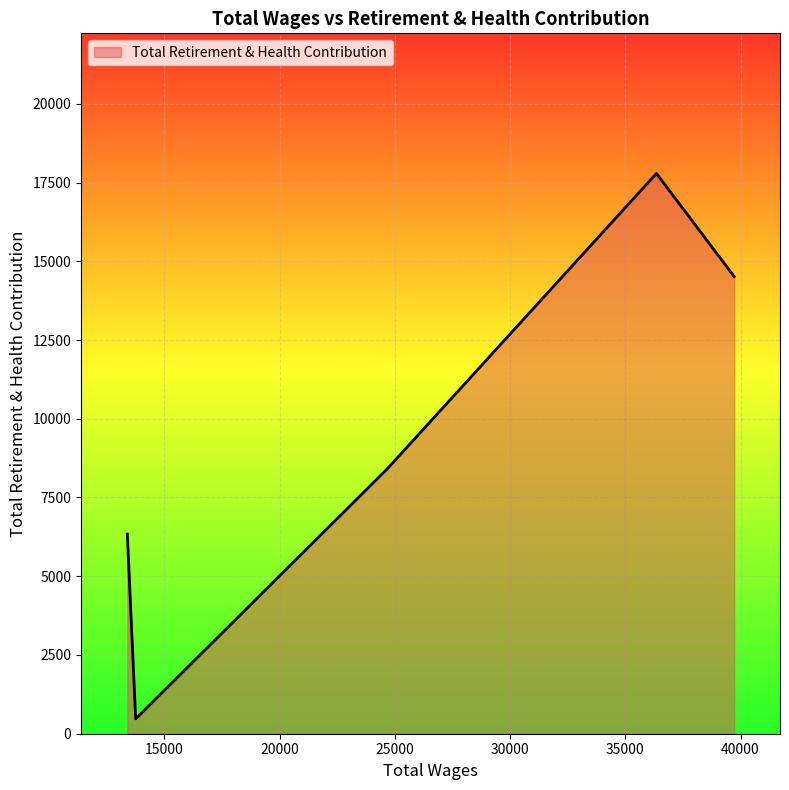

What is the difference between the maximum and minimum values?

17317